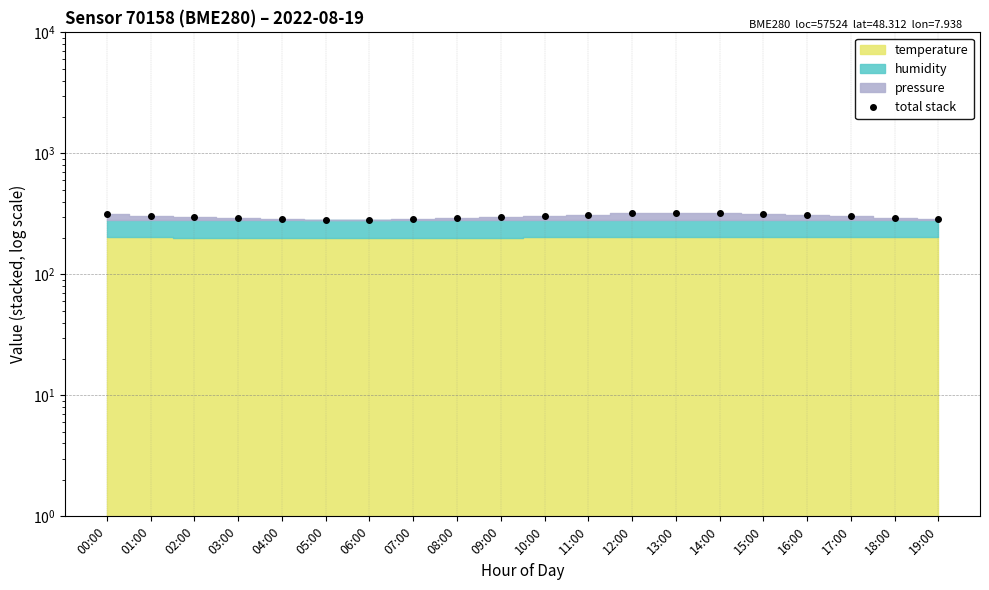

How many data points are above 301?

9